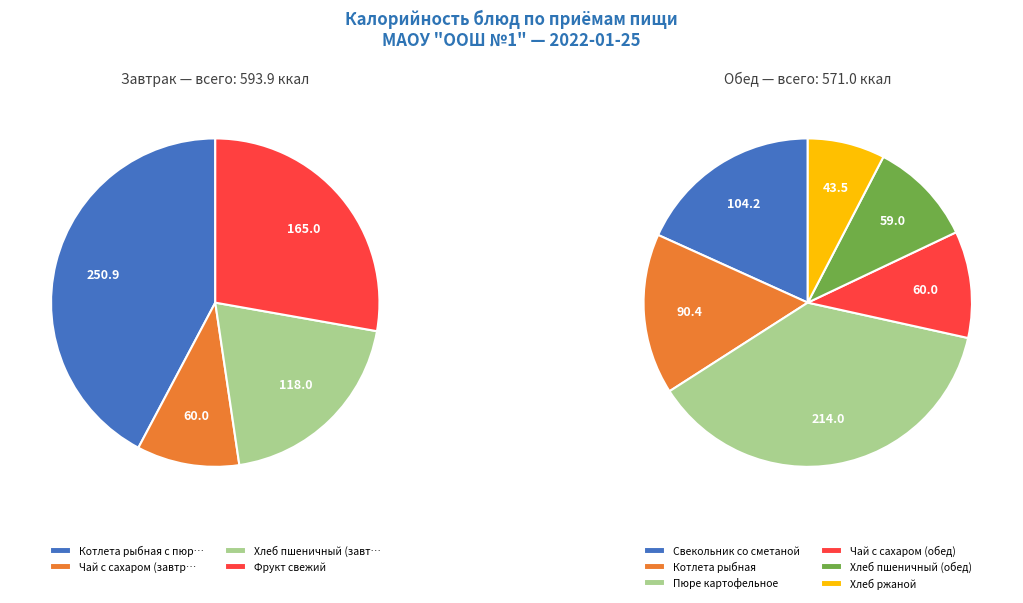

Does any single category account for the majority?

No